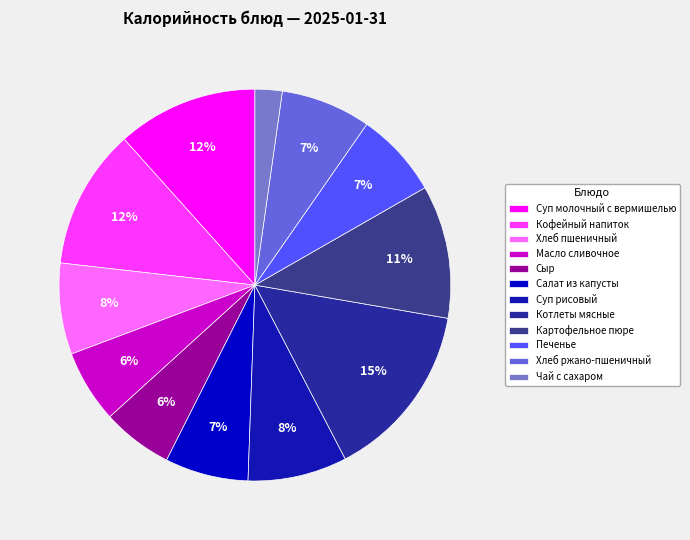

The Котлеты мясные slice represents 15% of the pie. True or false?

True